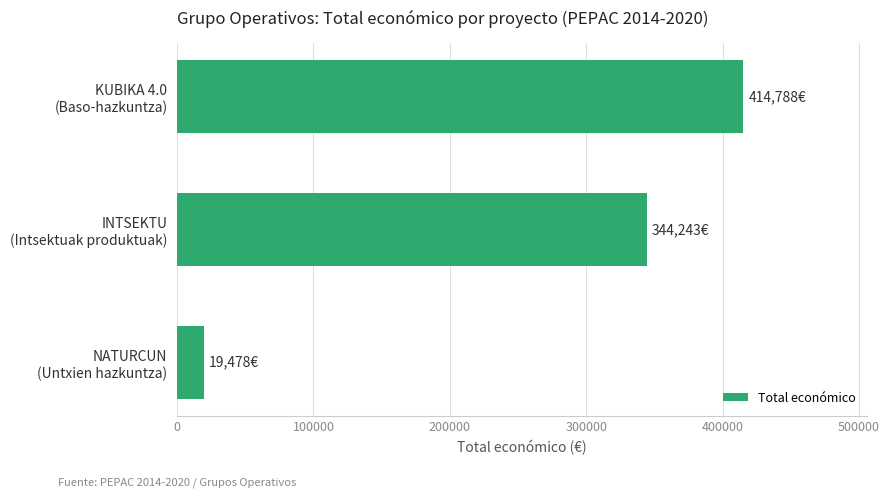

What is the smallest value displayed?

19478